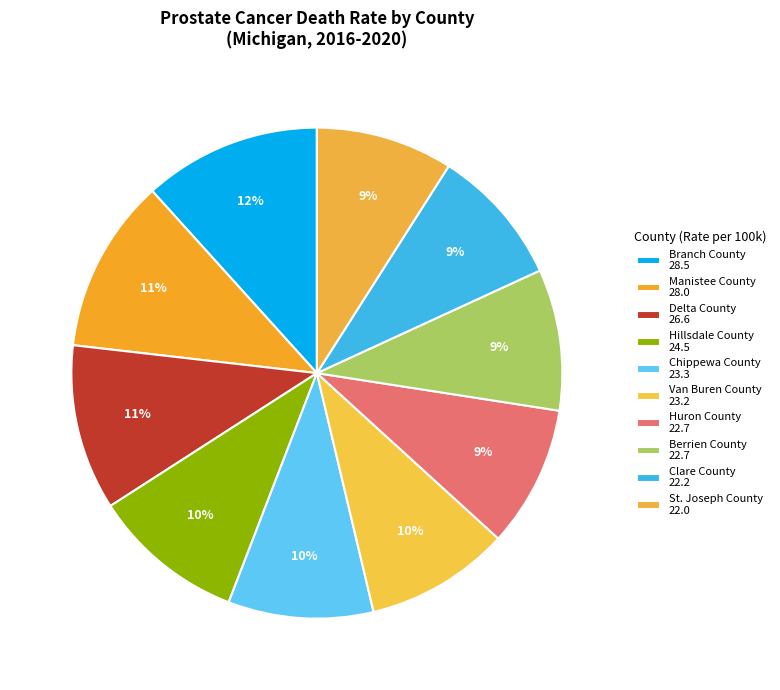

Combined, do Manistee County and Huron County account for over 50%?

No